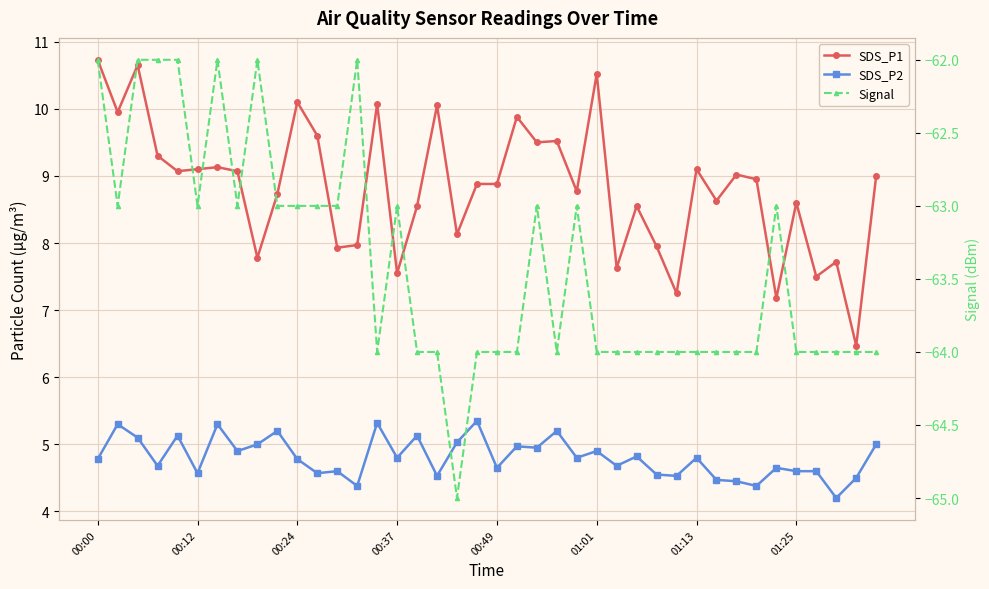

What value does the Signal series have at 8?

-62.0